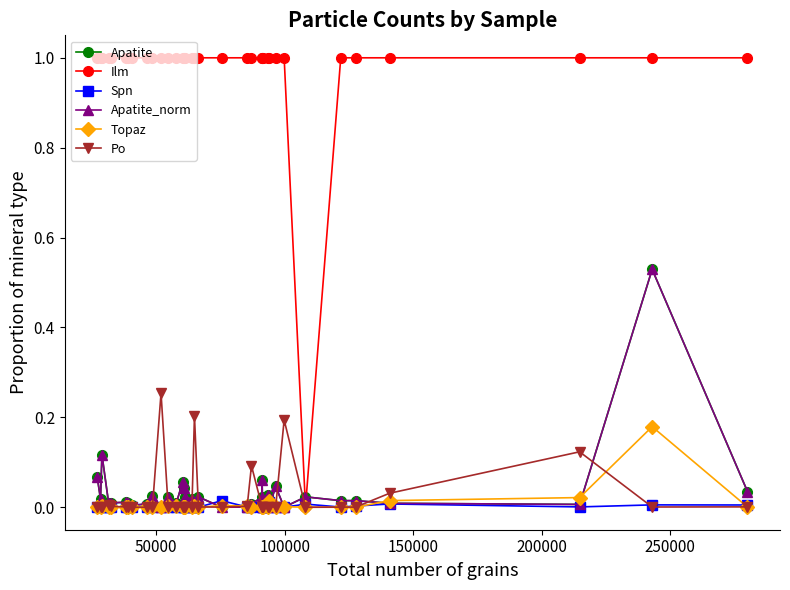

How many lines are shown in the chart?

6